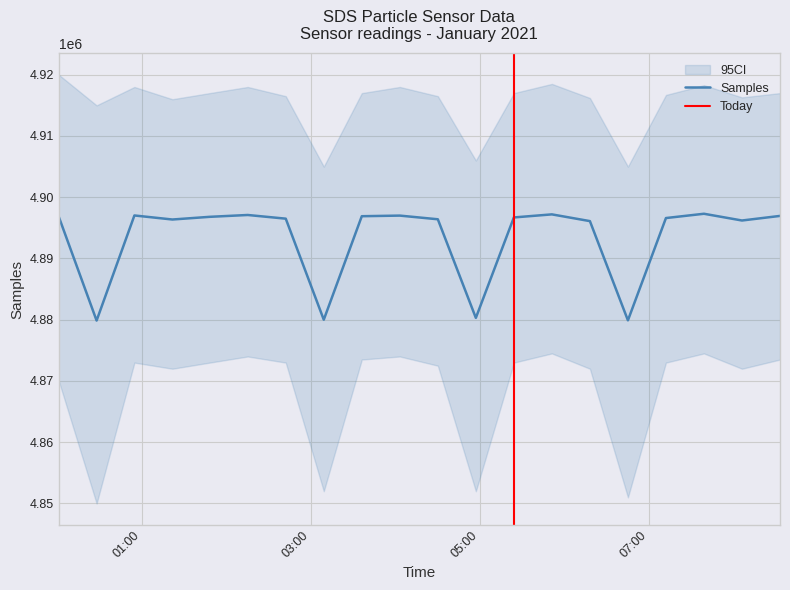

The Samples series shows 2020898.1 at 2021/01/17 04:30:00. True or false?

False